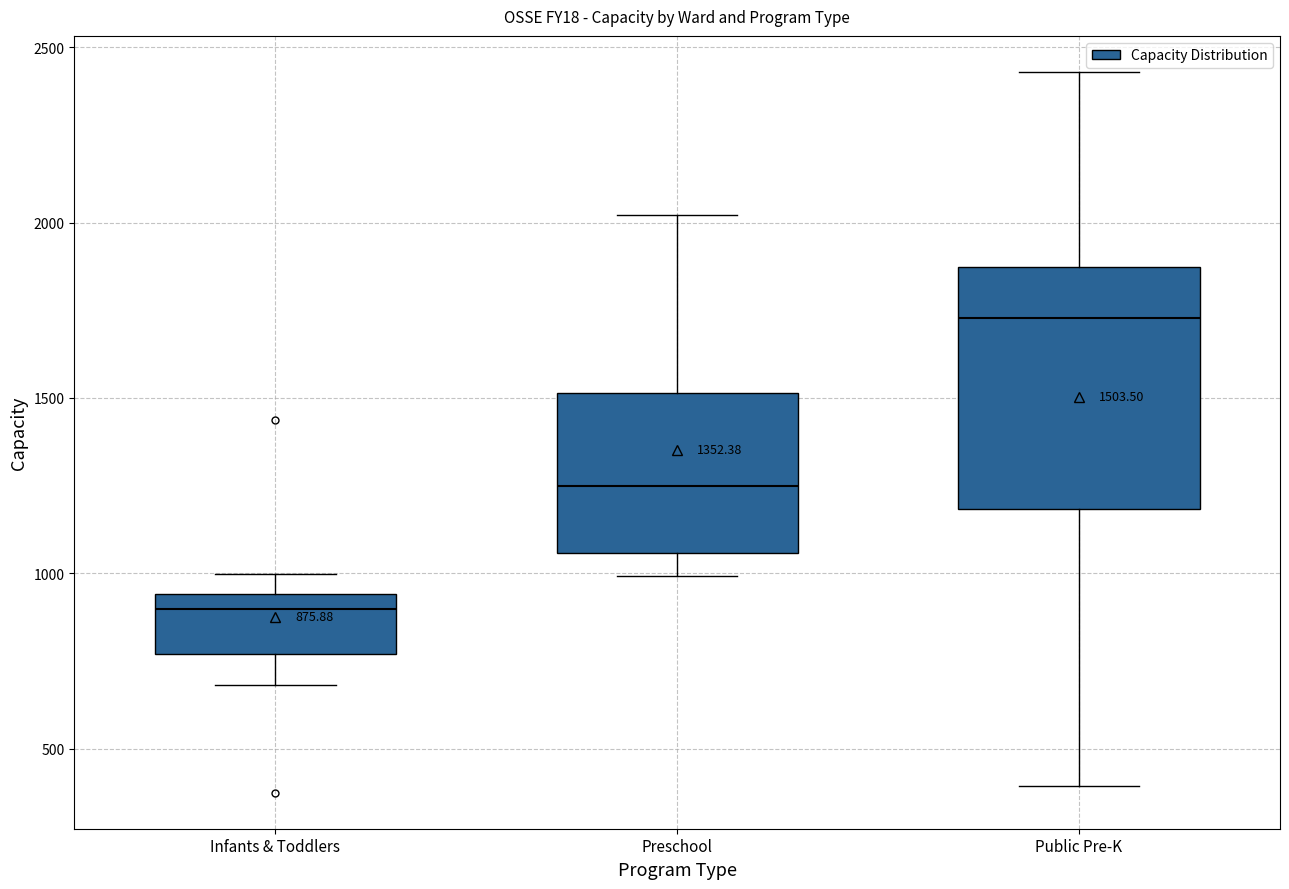

Which box's median line is the highest?

Public Pre-K